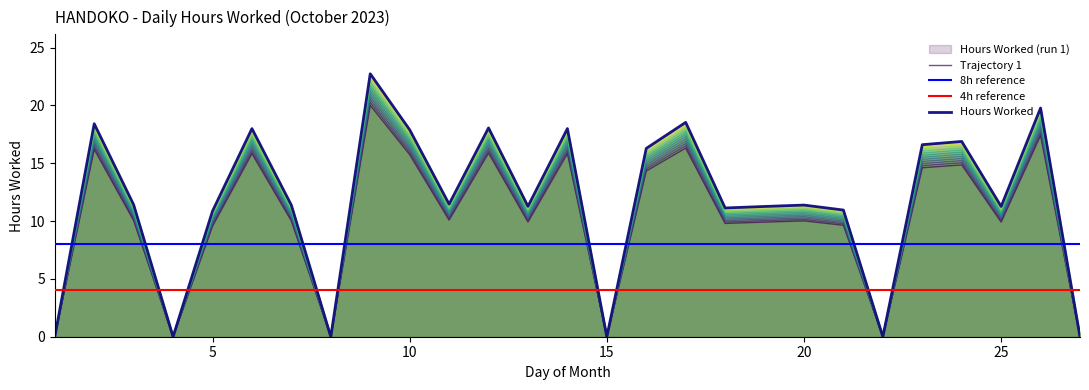

What is the sum of all values?

299.8